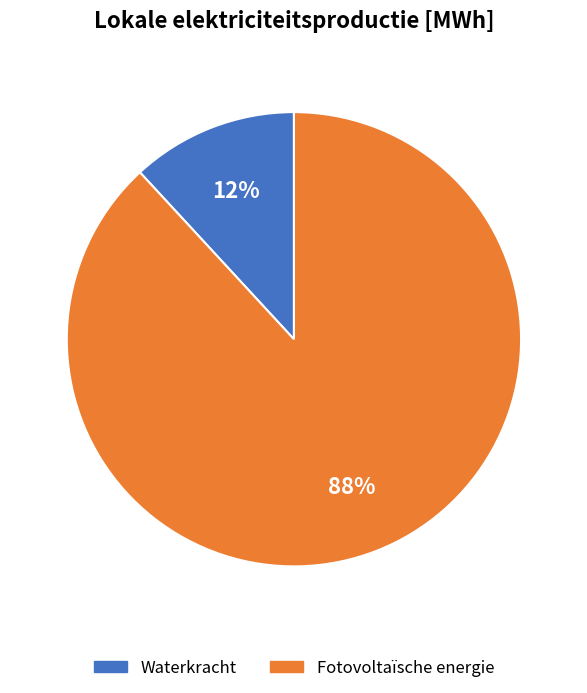

To the nearest percent, what is the difference between the largest and smallest slice percentages?

76%